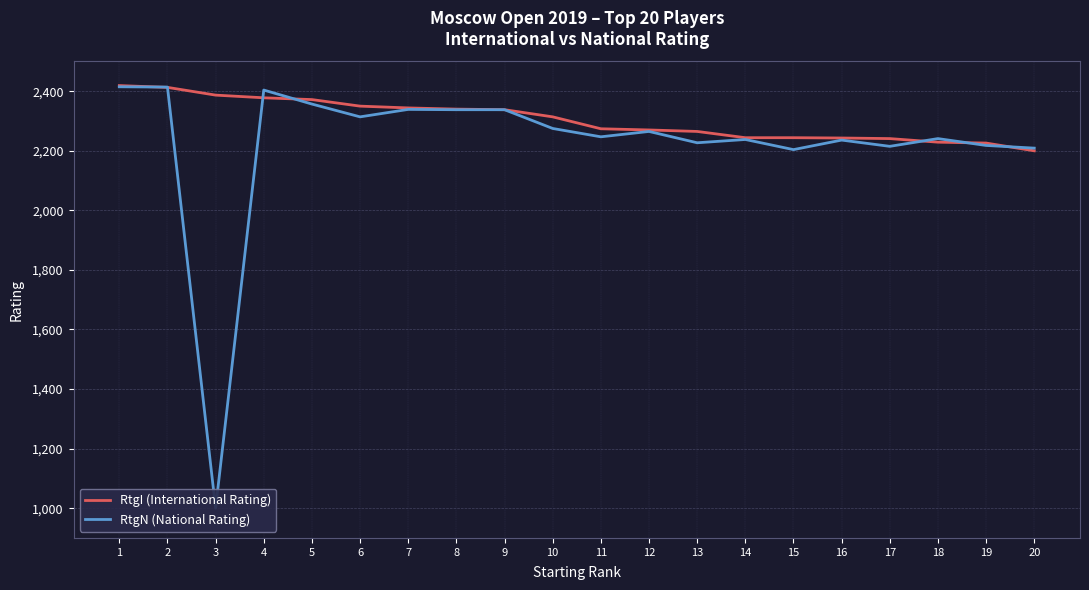

Rank the series at 14 from lowest to highest value.

RtgN (National Rating), RtgI (International Rating)